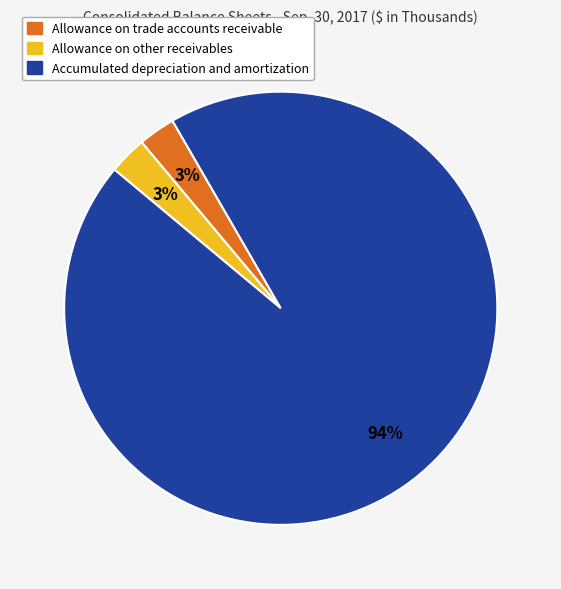

Does Accumulated depreciation and amortization account for over 50% of the chart?

Yes